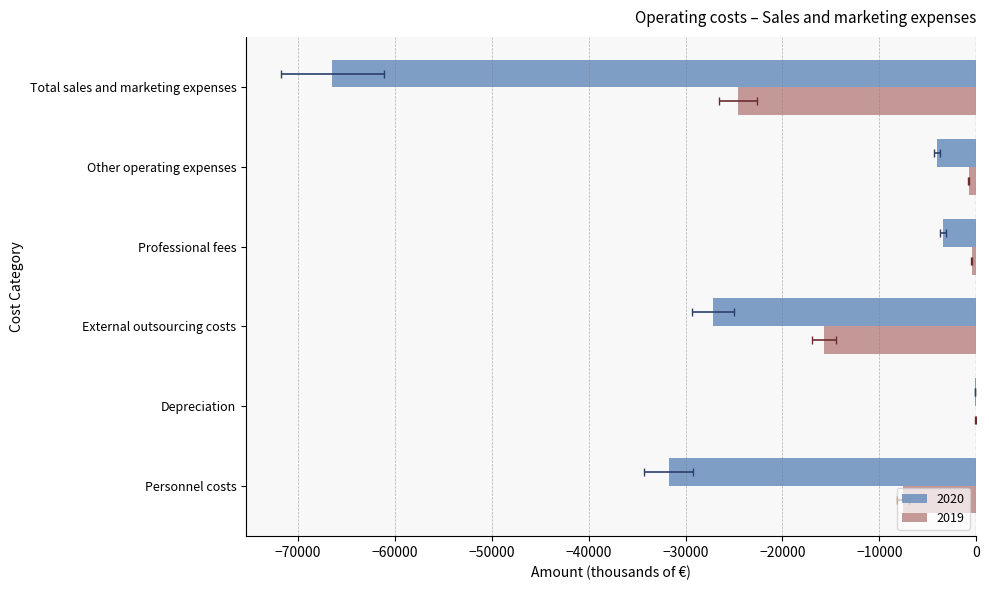

What is the label of the 1st bar from the left?

Personnel costs